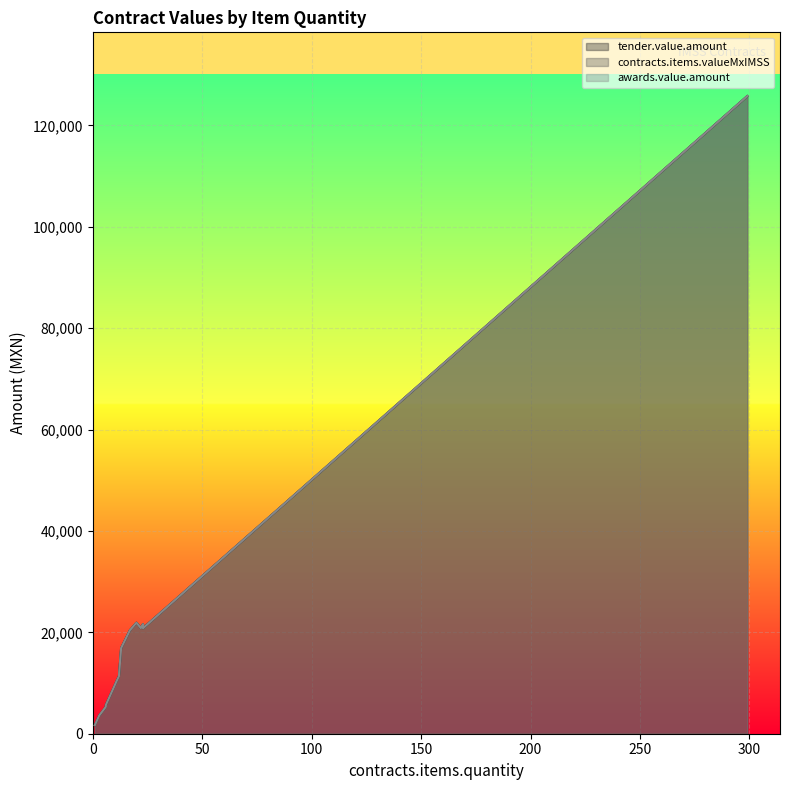

What is the maximum value shown in the chart?

125771.4